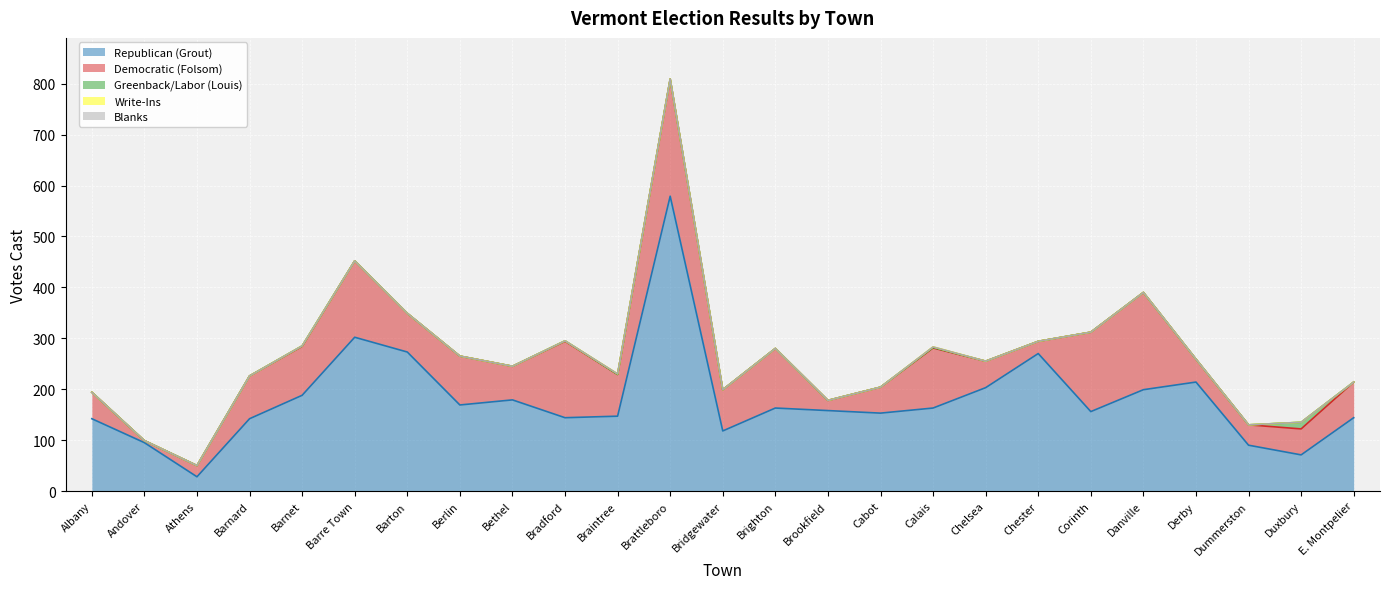

Reading right to left, list all the values displayed in this chart.

Republican (Grout): E. Montpelier=144	Duxbury=71	Dummerston=90	Derby=214	Danville=199	Corinth=156	Chester=270	Chelsea=203	Calais=163	Cabot=153	Brookfield=158	Brighton=163	Bridgewater=118	Brattleboro=579	Braintree=147	Bradford=144	Bethel=179	Berlin=169	Barton=273	Barre Town=302	Barnet=188	Barnard=142	Athens=28	Andover=95	Albany=142
Democratic (Folsom): E. Montpelier=70	Duxbury=51	Dummerston=40	Derby=45	Danville=191	Corinth=156	Chester=24	Chelsea=52	Calais=118	Cabot=51	Brookfield=20	Brighton=117	Bridgewater=81	Brattleboro=230	Braintree=82	Bradford=150	Bethel=66	Berlin=96	Barton=76	Barre Town=150	Barnet=96	Barnard=84	Athens=22	Andover=4	Albany=52
Greenback/Labor (Louis): E. Montpelier=0	Duxbury=13	Dummerston=0	Derby=0	Danville=0	Corinth=0	Chester=0	Chelsea=0	Calais=1	Cabot=0	Brookfield=0	Brighton=0	Bridgewater=0	Brattleboro=0	Braintree=0	Bradford=1	Bethel=0	Berlin=0	Barton=0	Barre Town=0	Barnet=1	Barnard=0	Athens=0	Andover=0	Albany=0
Write-Ins: E. Montpelier=0	Duxbury=0	Dummerston=0	Derby=0	Danville=0	Corinth=0	Chester=0	Chelsea=0	Calais=1	Cabot=0	Brookfield=0	Brighton=0	Bridgewater=0	Brattleboro=0	Braintree=1	Bradford=0	Bethel=0	Berlin=0	Barton=0	Barre Town=0	Barnet=0	Barnard=0	Athens=0	Andover=0	Albany=0
Blanks: E. Montpelier=0	Duxbury=0	Dummerston=0	Derby=0	Danville=0	Corinth=0	Chester=0	Chelsea=0	Calais=0	Cabot=0	Brookfield=0	Brighton=0	Bridgewater=0	Brattleboro=0	Braintree=0	Bradford=0	Bethel=0	Berlin=0	Barton=0	Barre Town=0	Barnet=0	Barnard=0	Athens=0	Andover=0	Albany=0